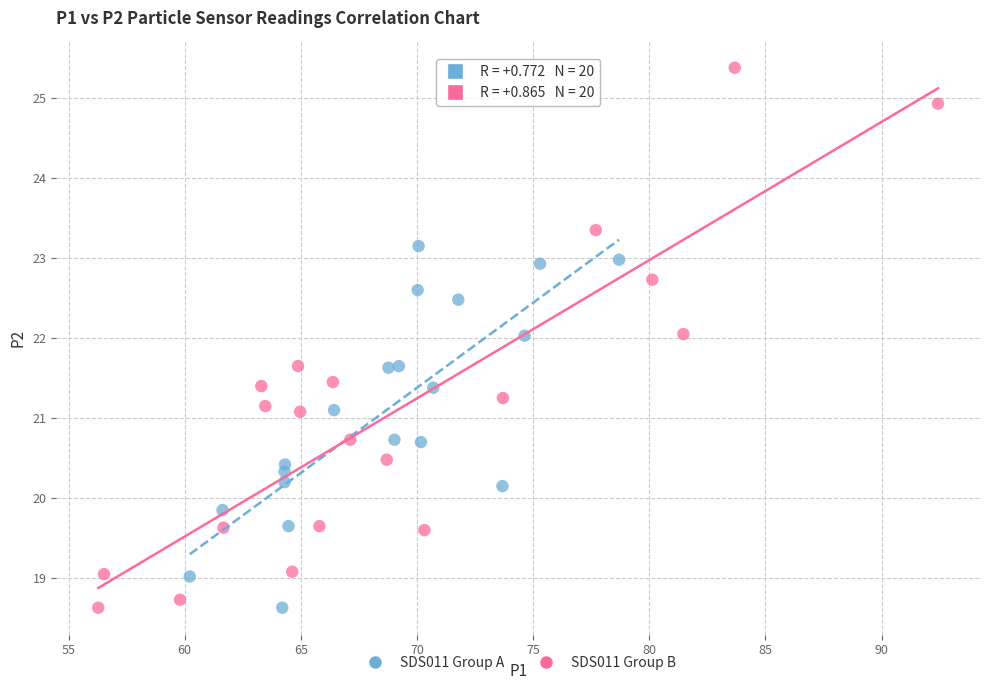

Which series has the largest Y range (max minus min)?

SDS011 Group B